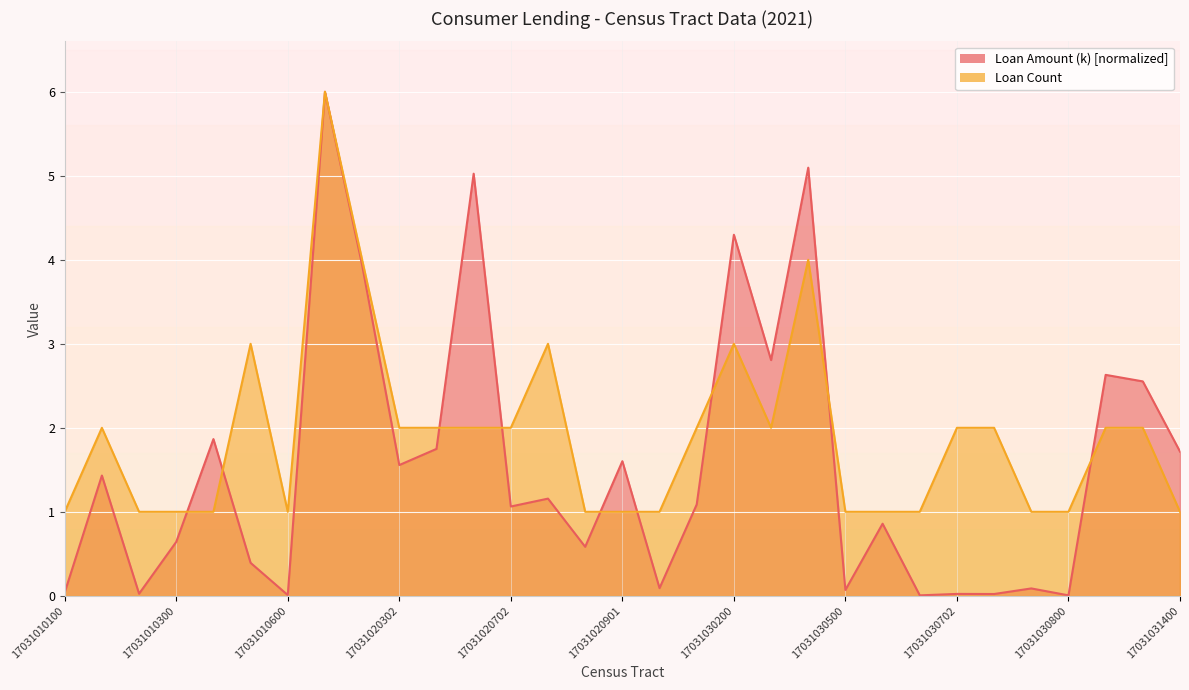

What is the average value of the Loan Count series?

1.9